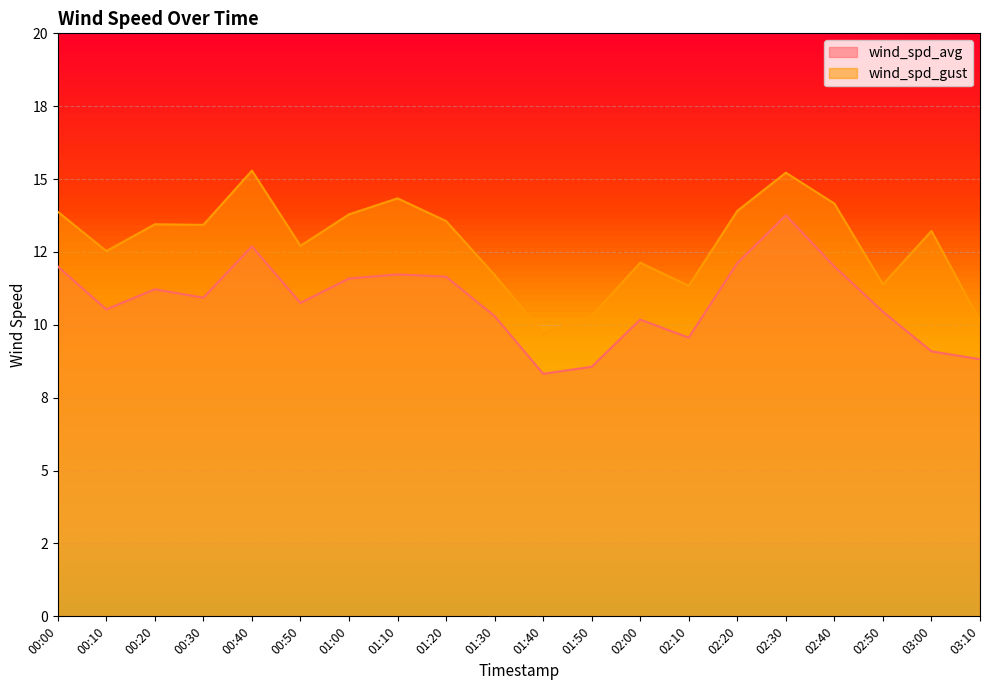

True or false: wind_spd_gust has a value of 5.5 at 02:40.

False